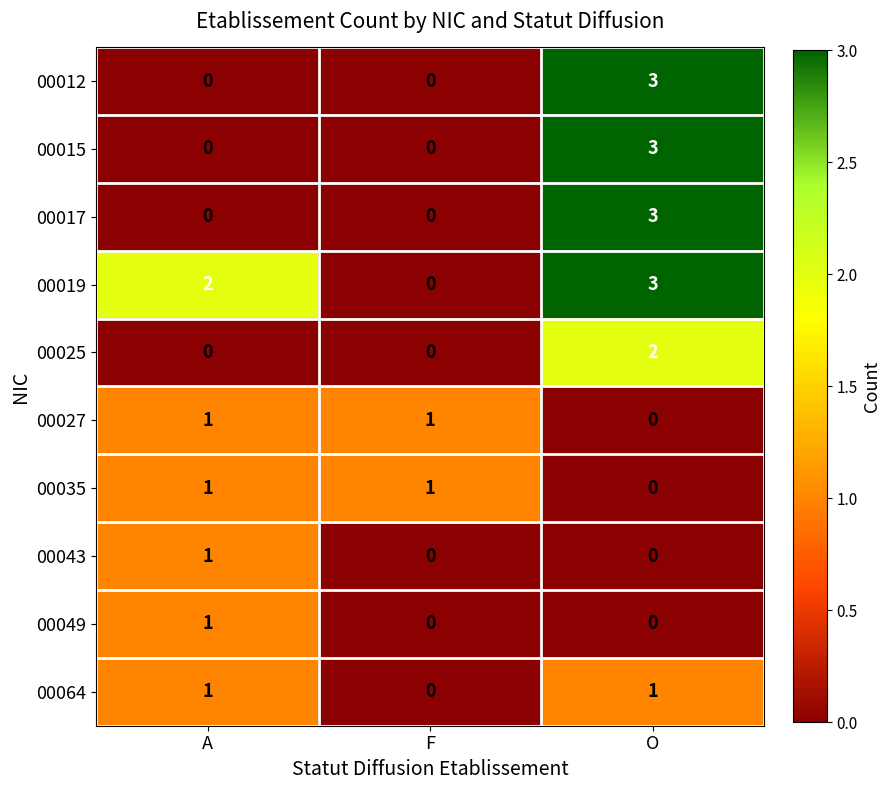

What is the difference between the maximum and minimum values in the 00019 series?

3